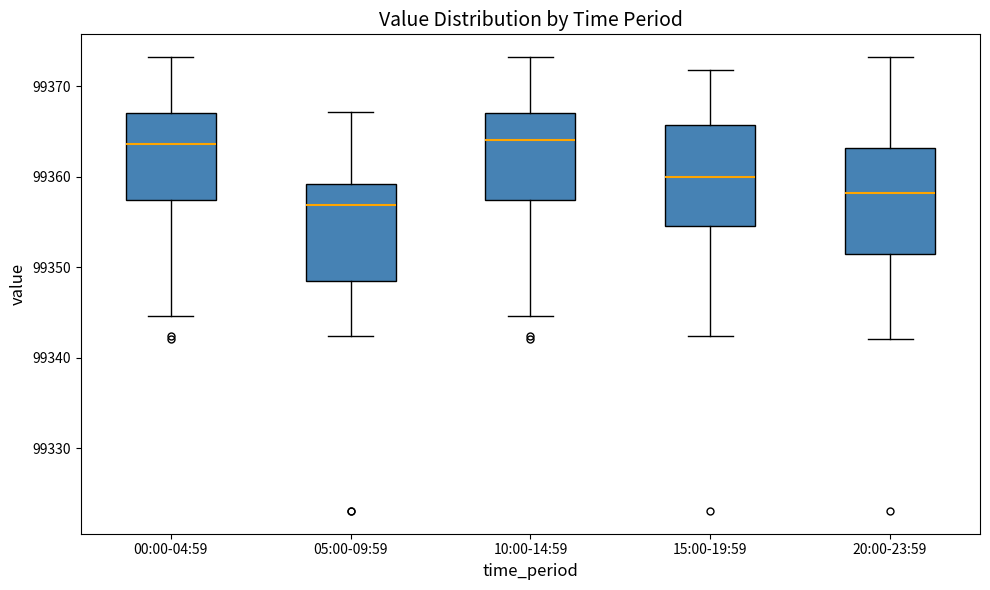

Reading left to right, read every box against the y-axis: the position of its median line, the range the box covers, and the ends of its whiskers. The values are not printed on the chart, so give them approximately, as read against the axis.

00:00-04:59: median 99364, box 99357 to 99367, whiskers 99345 to 99373
05:00-09:59: median 99357, box 99348 to 99359, whiskers 99342 to 99367
10:00-14:59: median 99364, box 99357 to 99367, whiskers 99345 to 99373
15:00-19:59: median 99360, box 99355 to 99366, whiskers 99342 to 99372
20:00-23:59: median 99358, box 99351 to 99363, whiskers 99342 to 99373